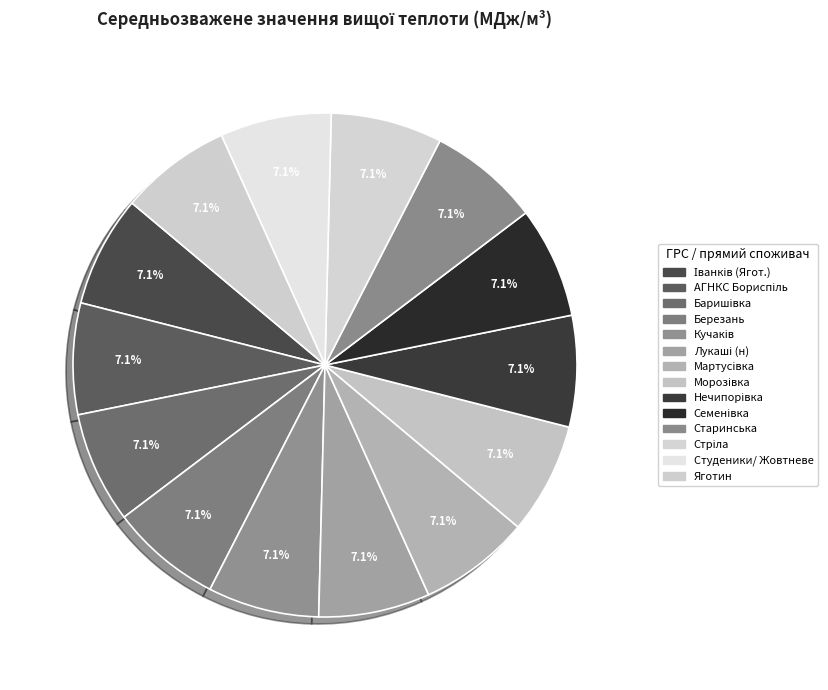

Which has a higher value, АГНКС Бориспіль or Березань?

Березань